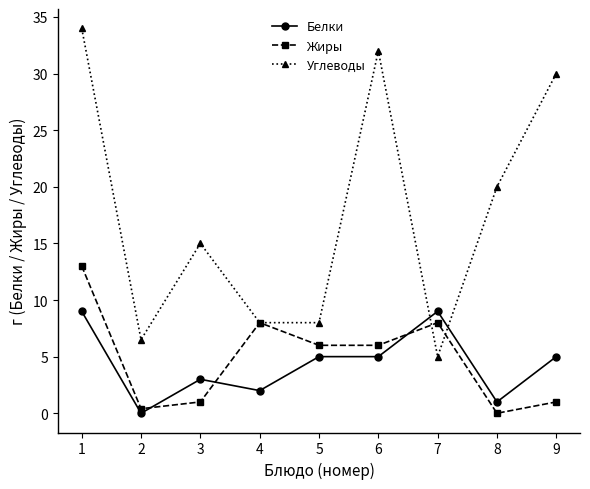

Which label corresponds to the largest value in the chart?

1